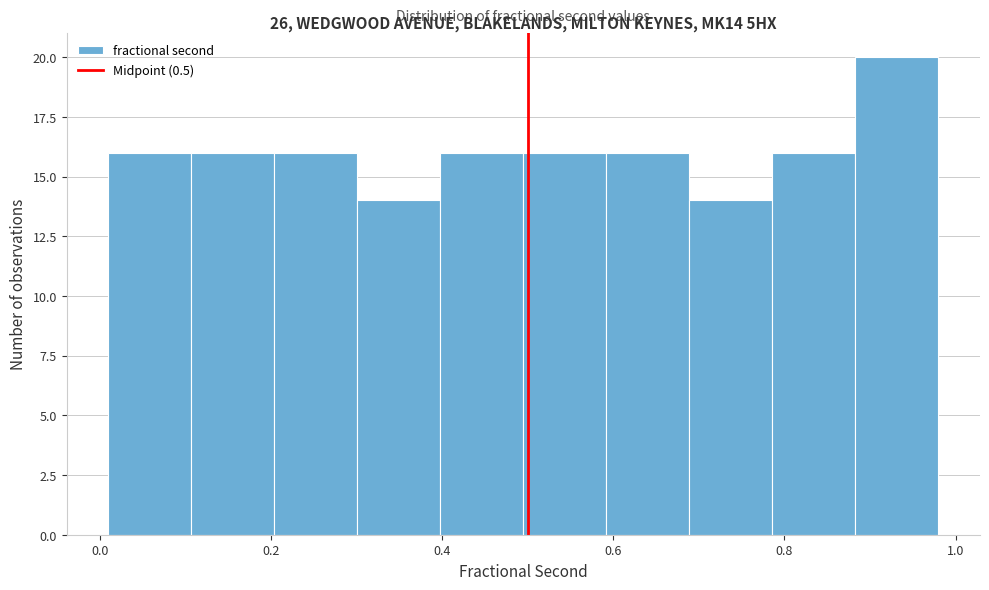

Over which range of the x-axis is the bar tallest?

0.88 to 0.98